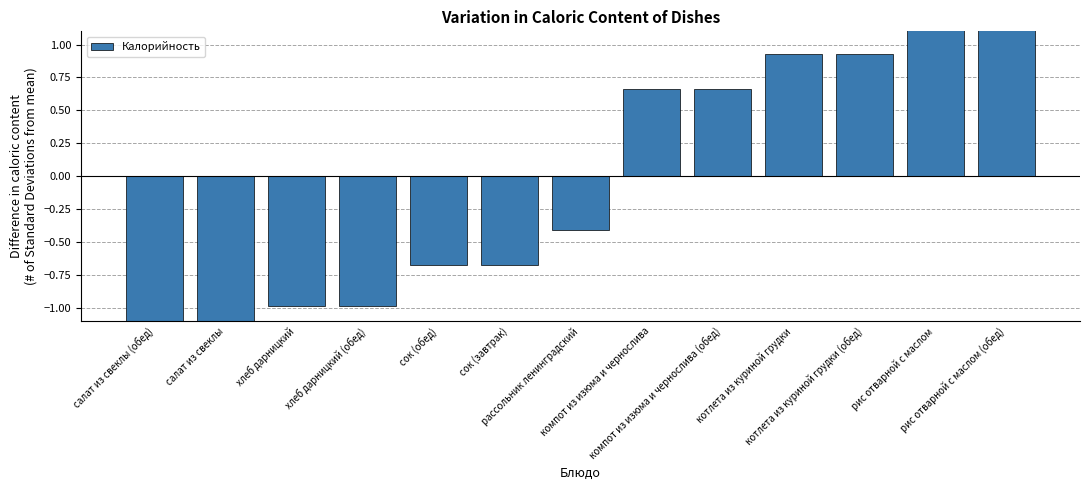

What is the difference between the maximum and second lowest values?

2.7